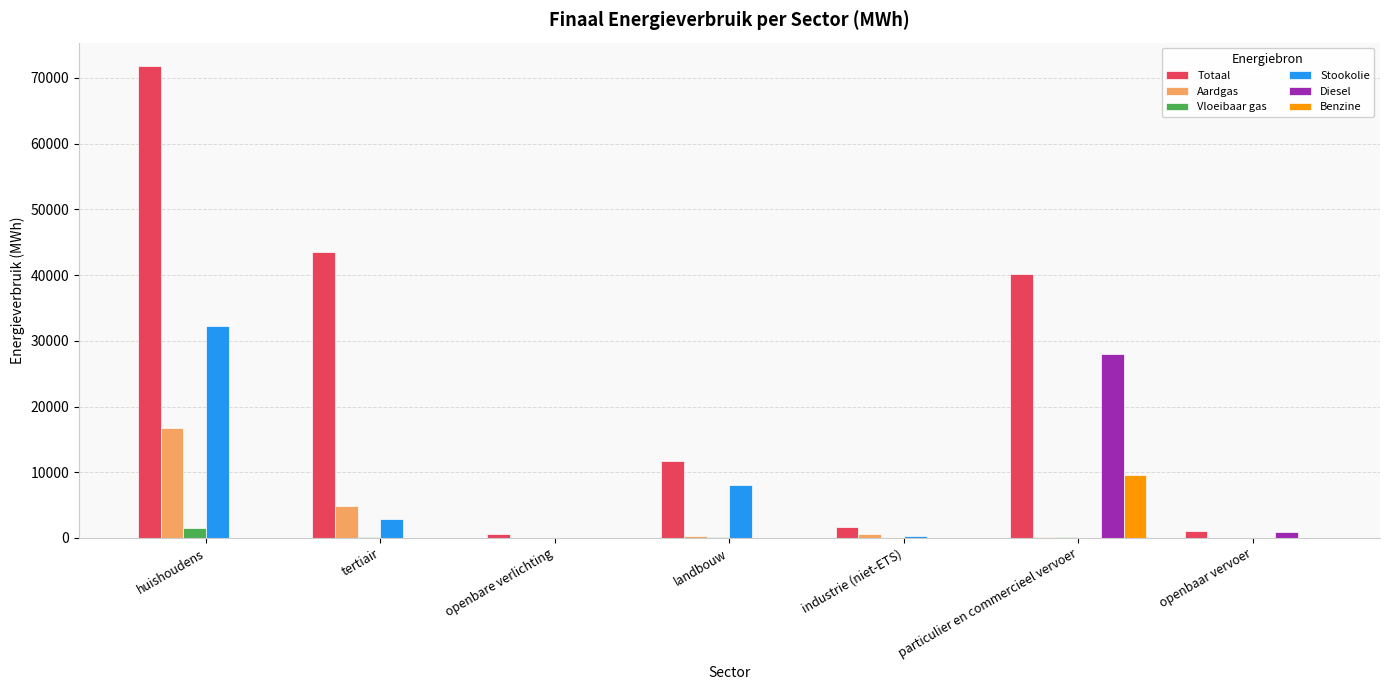

Which series changed the most between openbare verlichting and particulier en commercieel vervoer?

Totaal